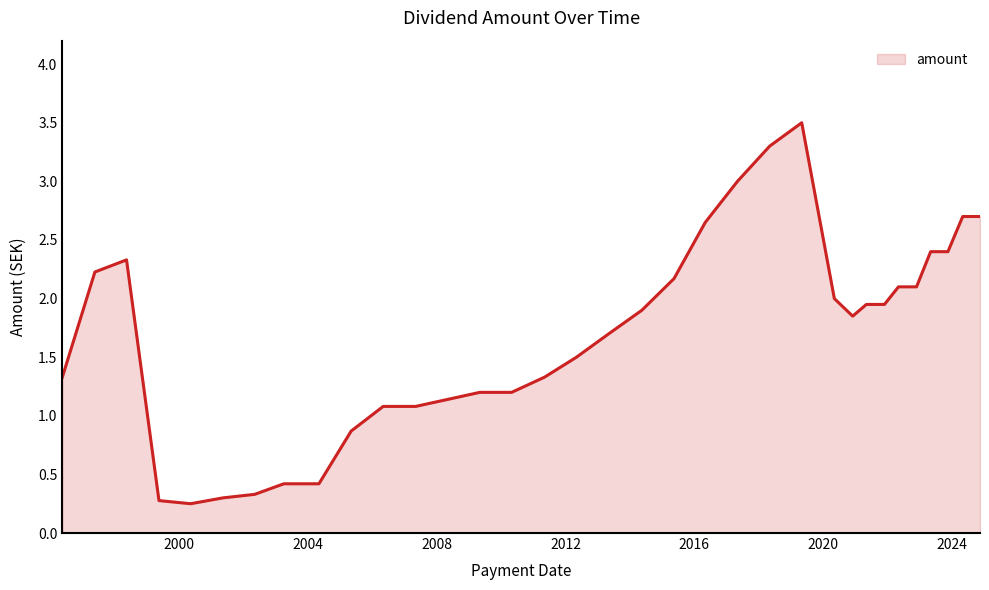

Rank the categories by value from lowest to highest.

2000-05-11, 1999-05-18, 2001-05-14, 2002-05-08, 2004-05-05, 2003-04-03, 2005-05-06, 2007-05-07, 2006-05-04, 2010-04-30, 2009-05-04, 2011-05-09, 1996-05-17, 2012-05-04, 2013-05-06, 2020-12-01, 2014-05-15, 2021-11-26, 2021-05-05, 2020-05-07, 2022-11-25, 2022-05-04, 2015-05-15, 1997-05-21, 1998-05-15, 2023-11-16, 2023-05-04, 2016-05-04, 2024-11-14, 2024-05-02, 2017-05-04, 2018-05-04, 2019-05-03